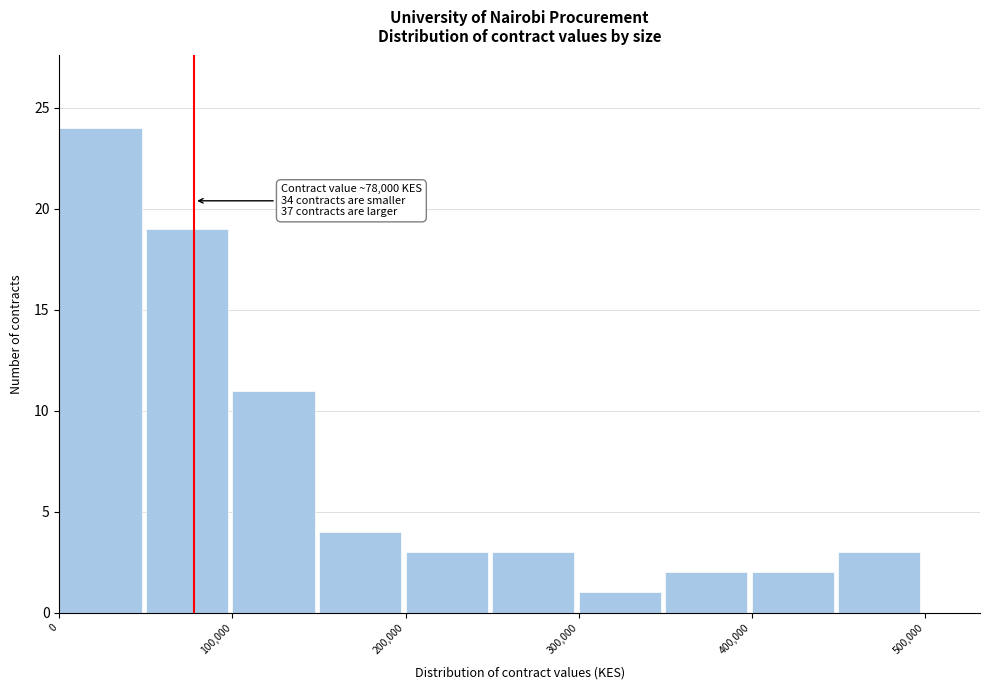

Which range on the x-axis has the tallest bar?

0 to 50000